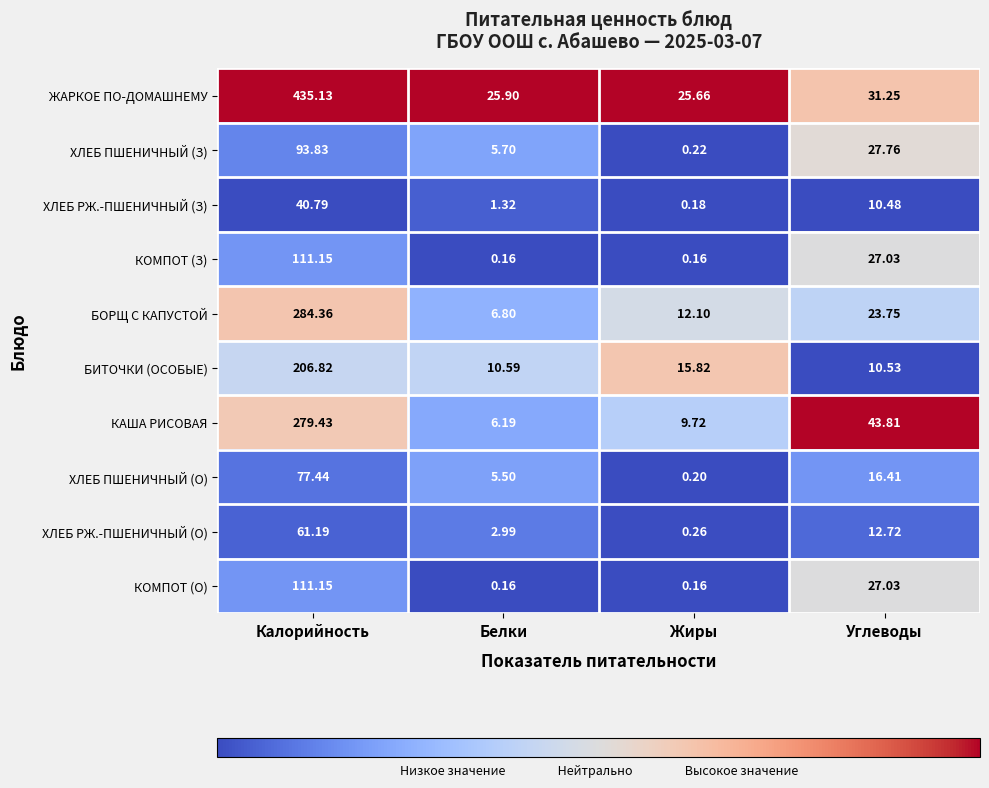

List the labels in order of КАША РИСОВАЯ value, smallest first.

Белки, Жиры, Углеводы, Калорийность